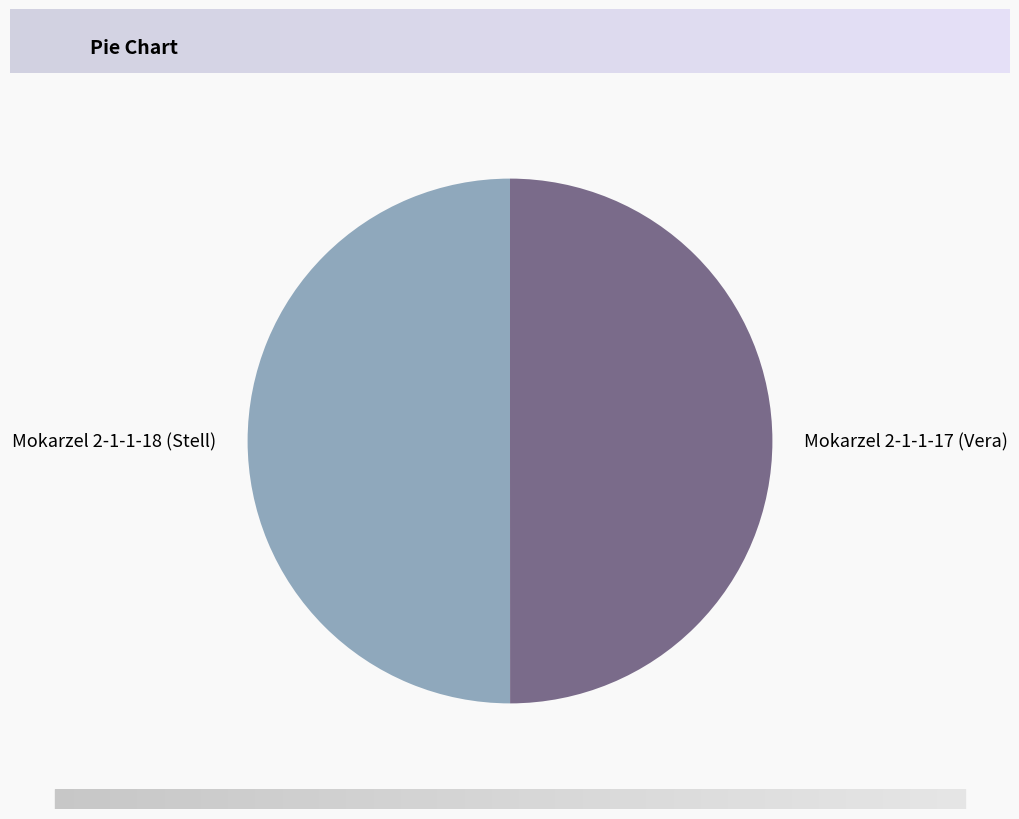

Do Mokarzel 2-1-1-18 (Stell) and Mokarzel 2-1-1-17 (Vera) together represent more than half of the pie?

Yes